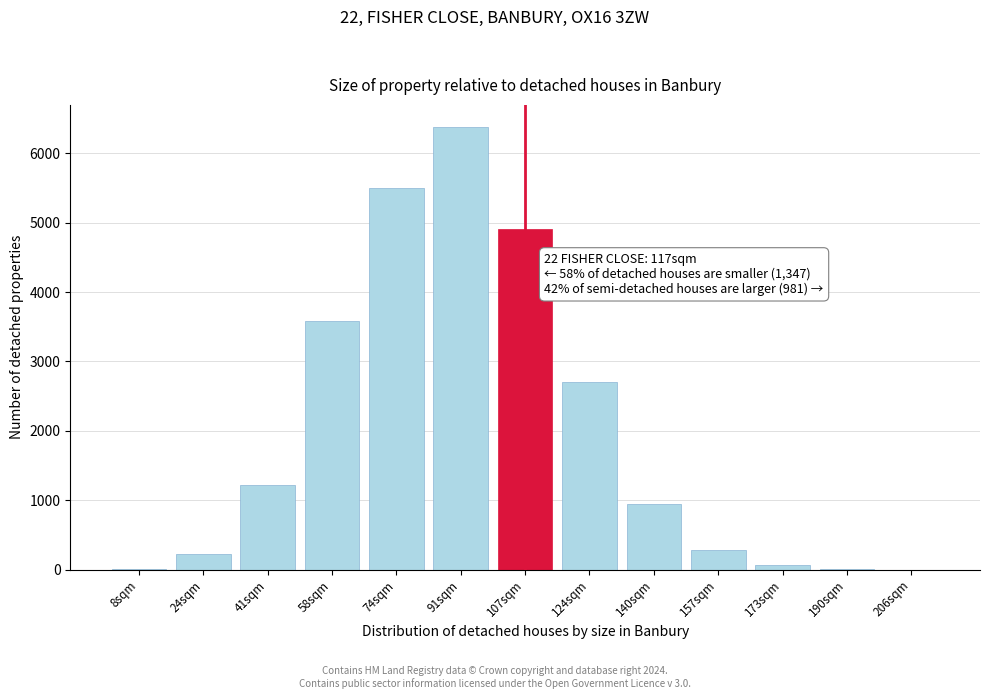

What is the change in value from 24sqm to 140sqm?

+729.9